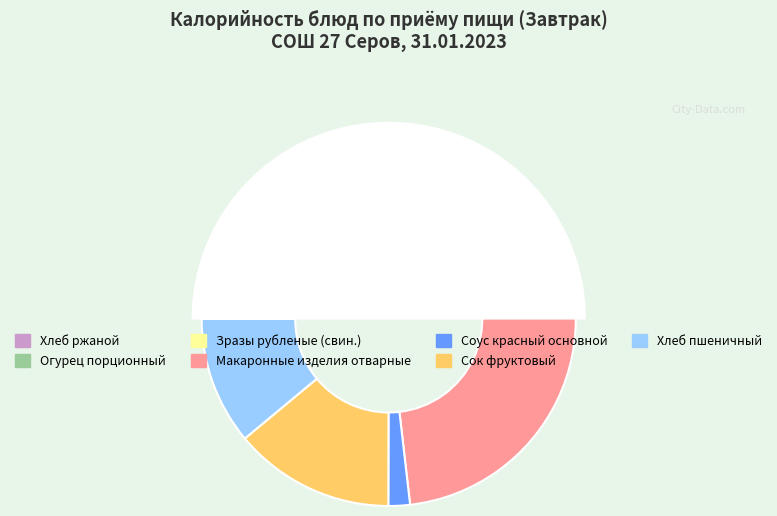

What is the largest slice in the pie chart?

Макаронные изделия отварные